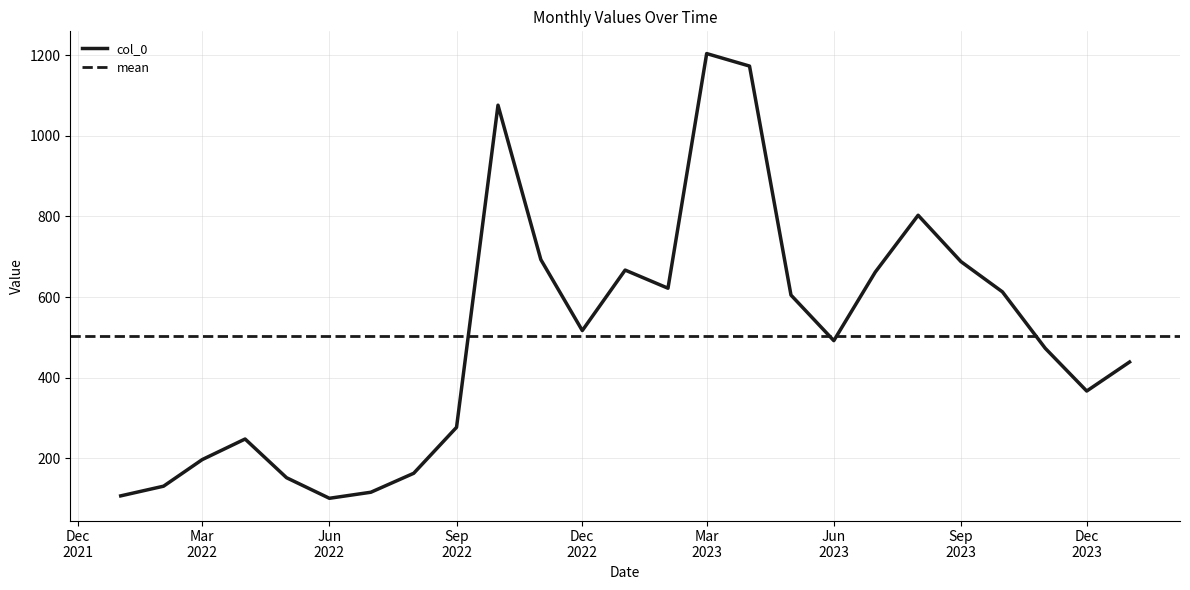

What is the smallest value displayed?

101